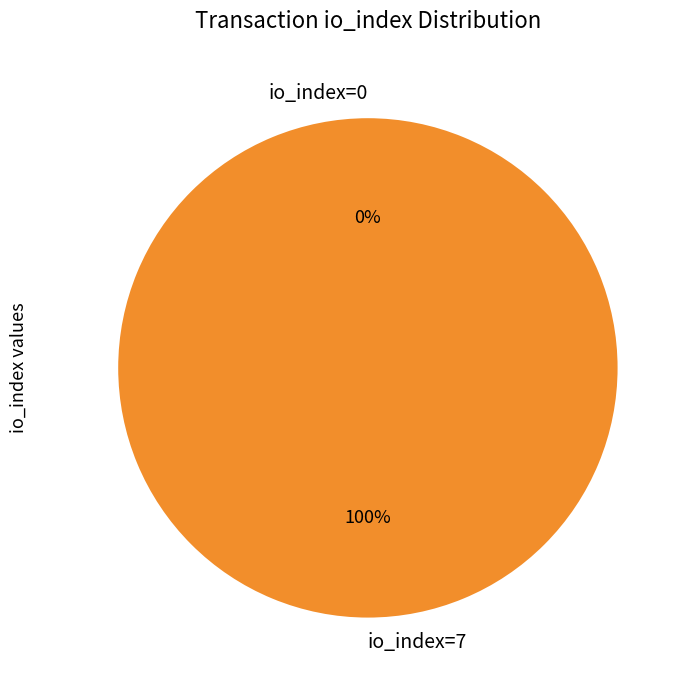

To the nearest percent, what is the average slice percentage?

50%